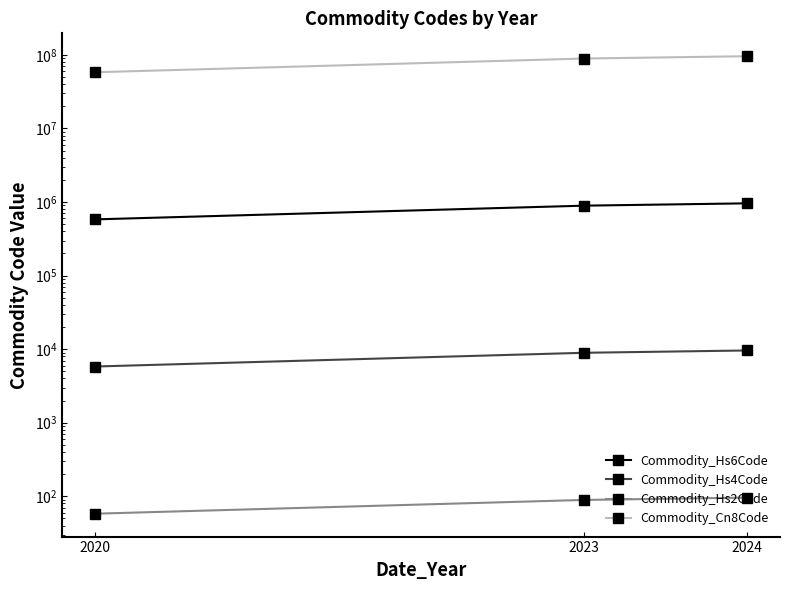

At which label does Commodity_Hs6Code reach its peak?

2024